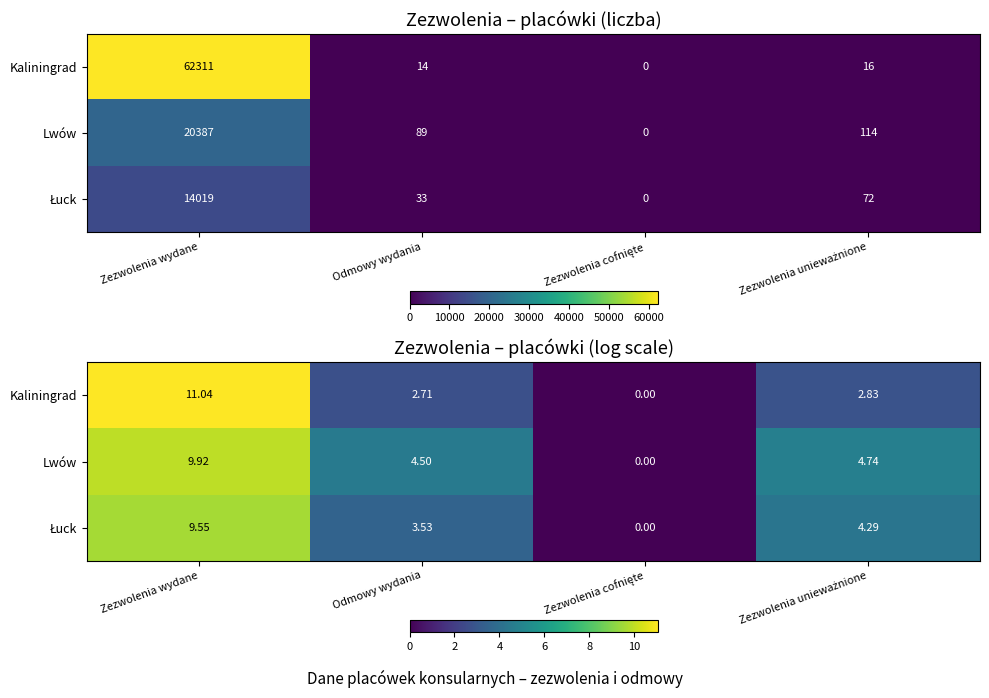

At which category does the chart reach its minimum across all series?

Zezwolenia cofnięte